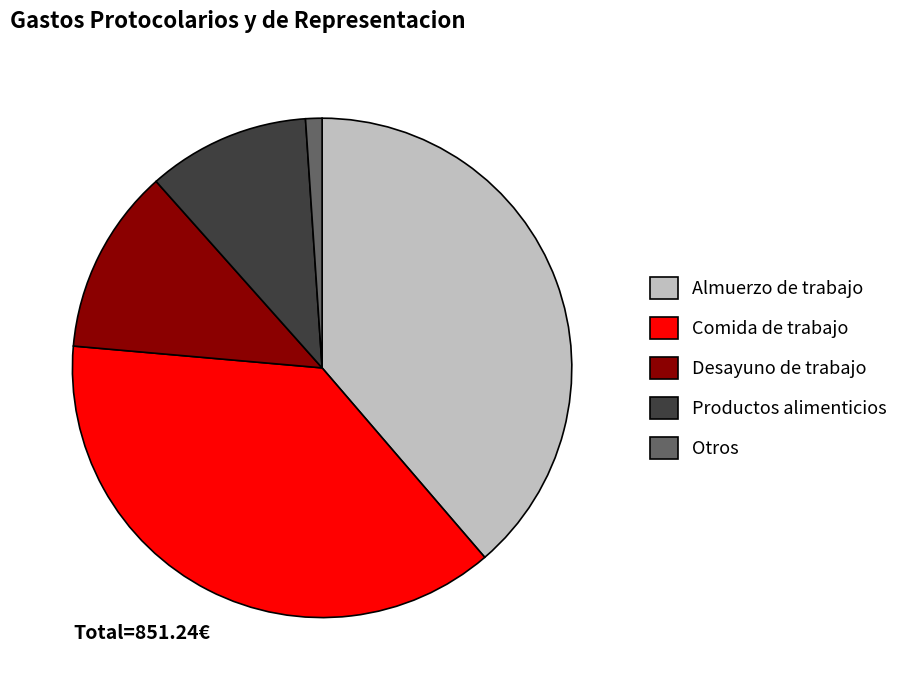

Which has a higher value, Almuerzo de trabajo or Comida de trabajo?

Almuerzo de trabajo